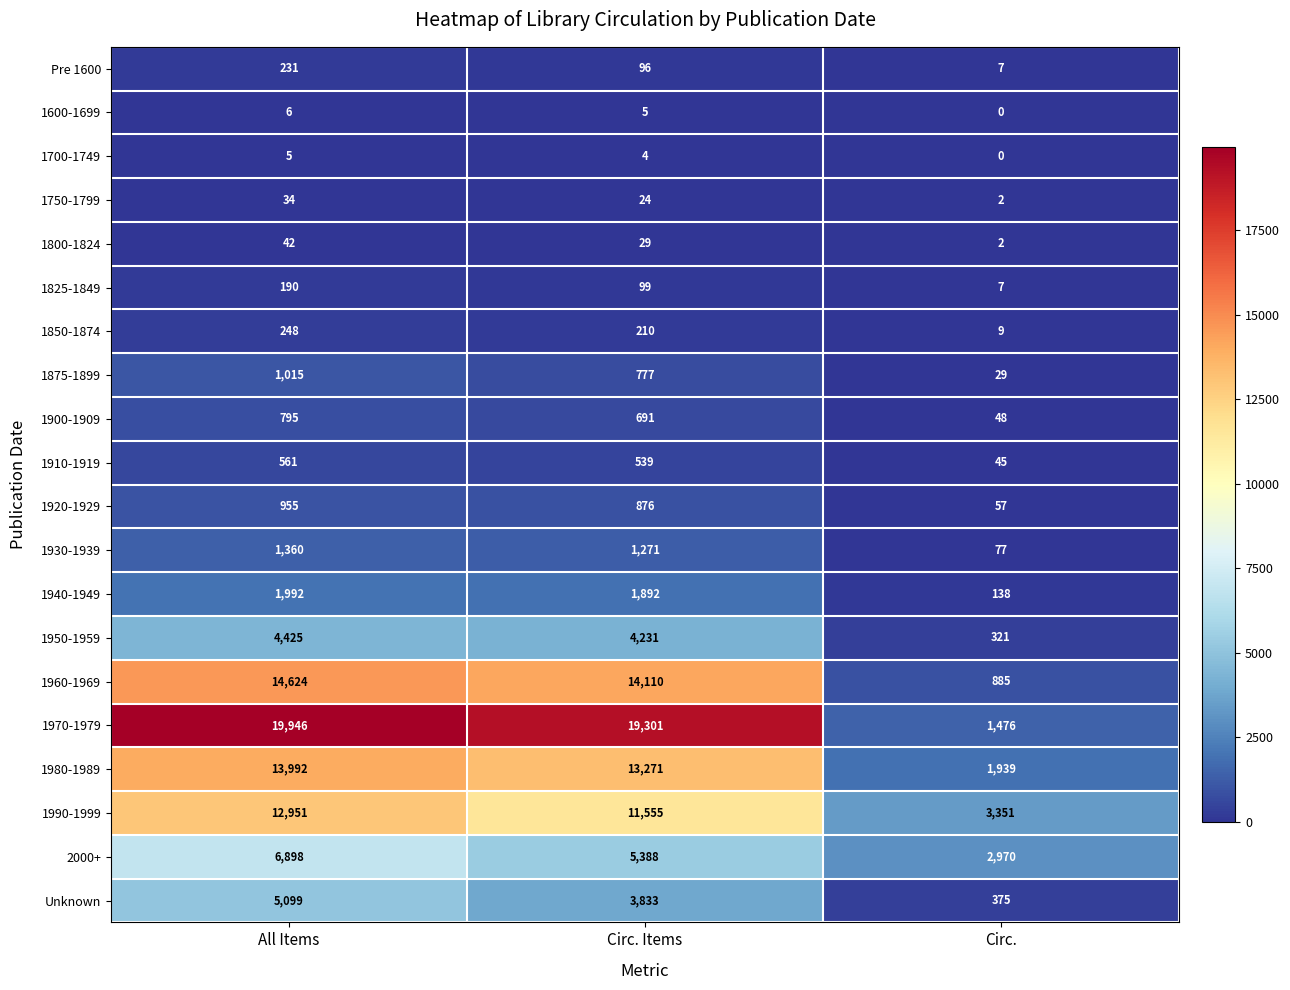

Which series has the widest spread of values?

1970-1979